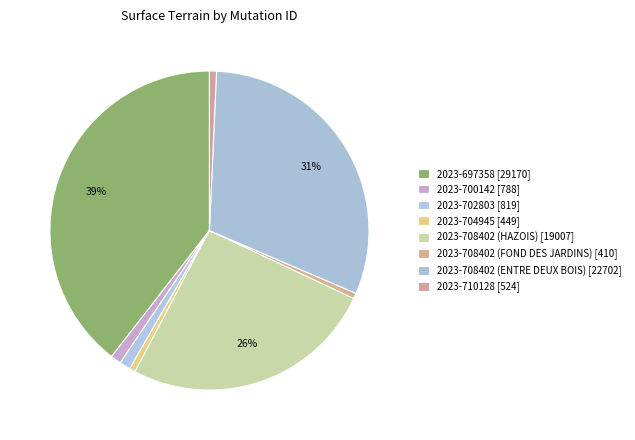

How many slices are in this pie chart?

8